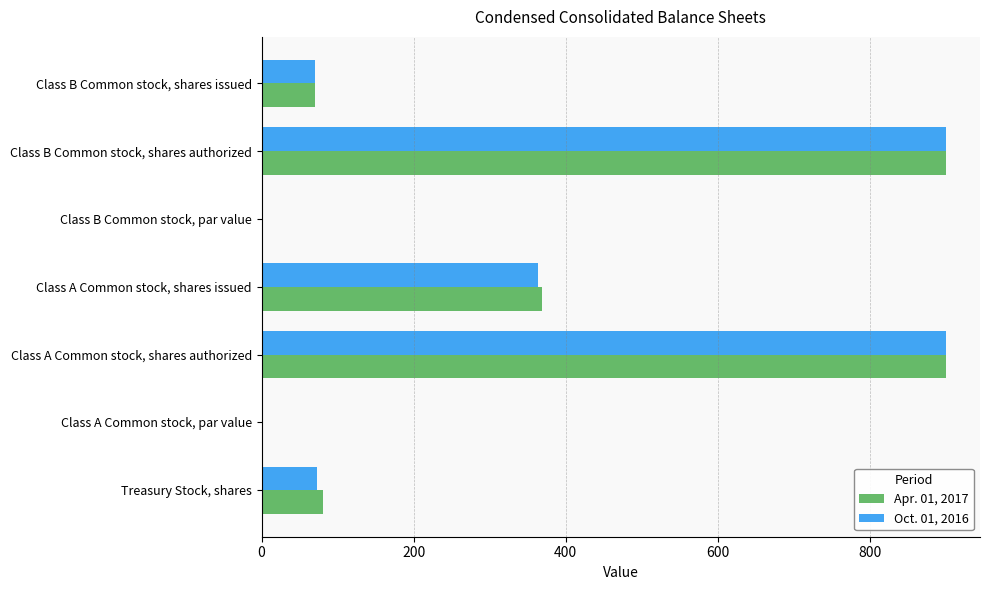

What is the average value of the Oct. 01, 2016 series?

329.6